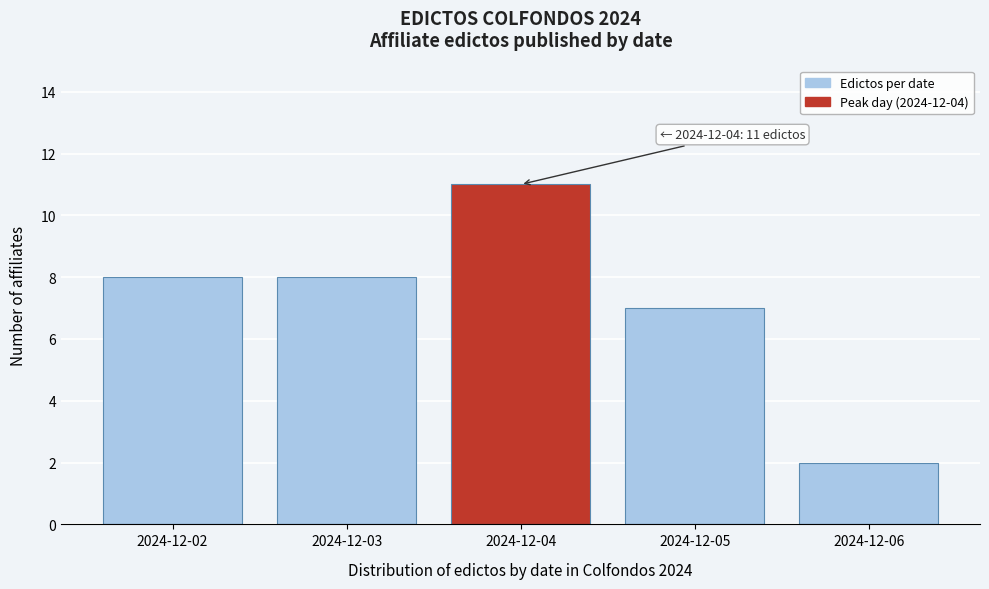

Reading right to left, transcribe all the data shown in this chart.

2	7	11	8	8